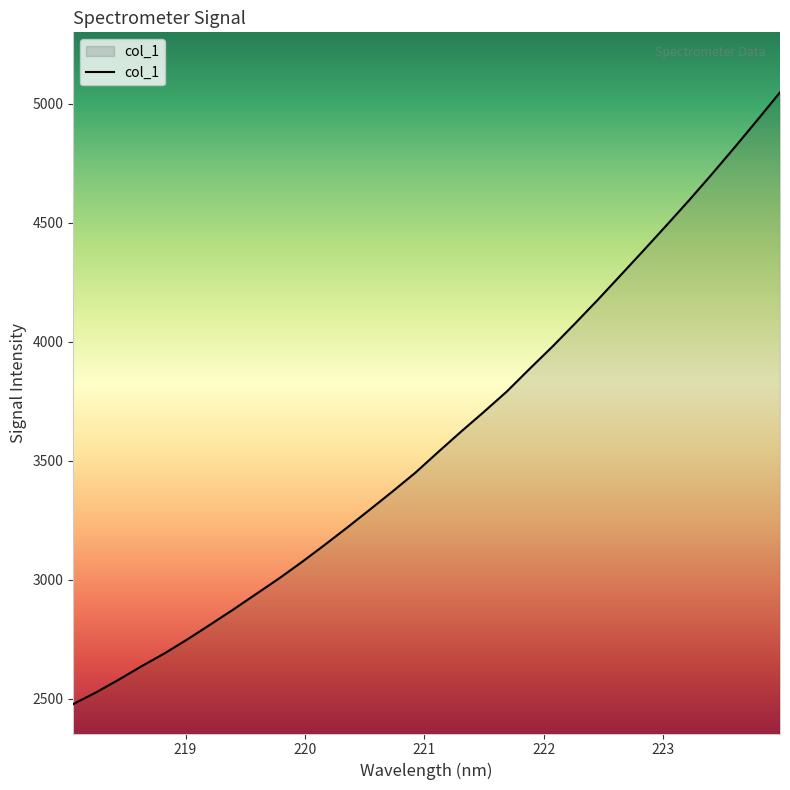

What is the maximum value shown in the chart?

5046.8